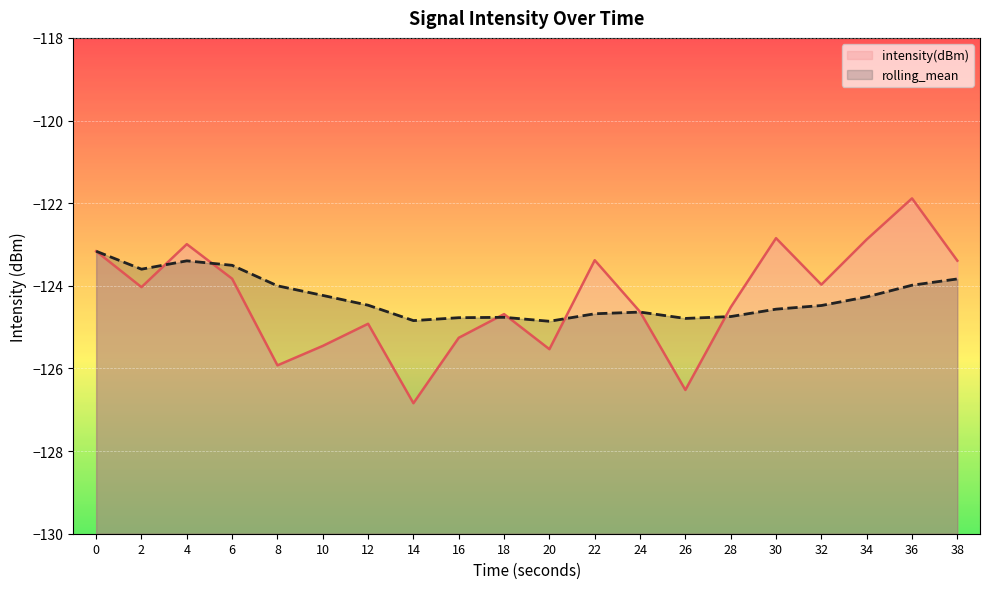

Is the value of intensity(dBm) at 0 greater than the value of rolling_mean at 38?

Yes